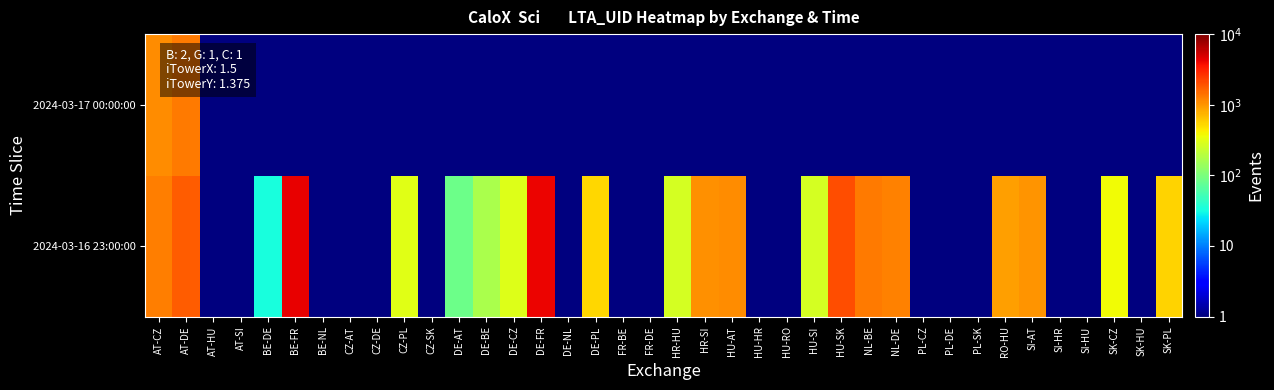

Rank the series by their maximum value, from lowest to highest.

2024-03-17 00:00:00, 2024-03-16 23:00:00